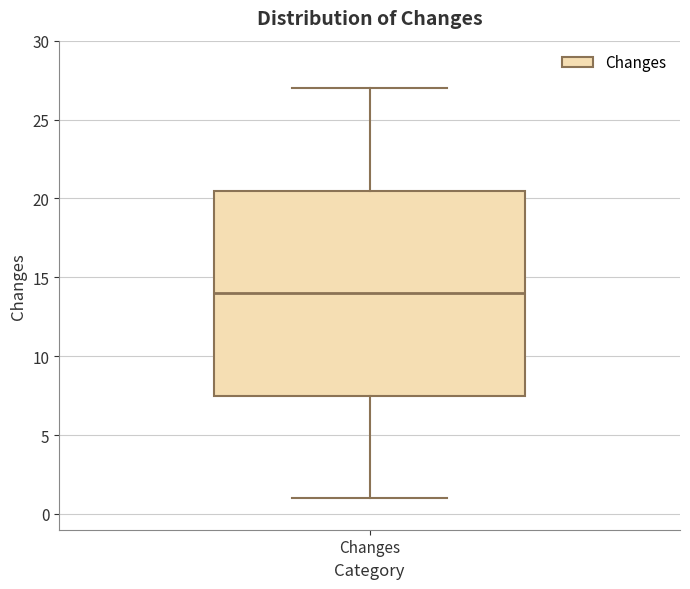

Where is the lower edge of the box for Changes on the y-axis? The values are not printed on the chart, so give them approximately, as read against the axis.

7.5